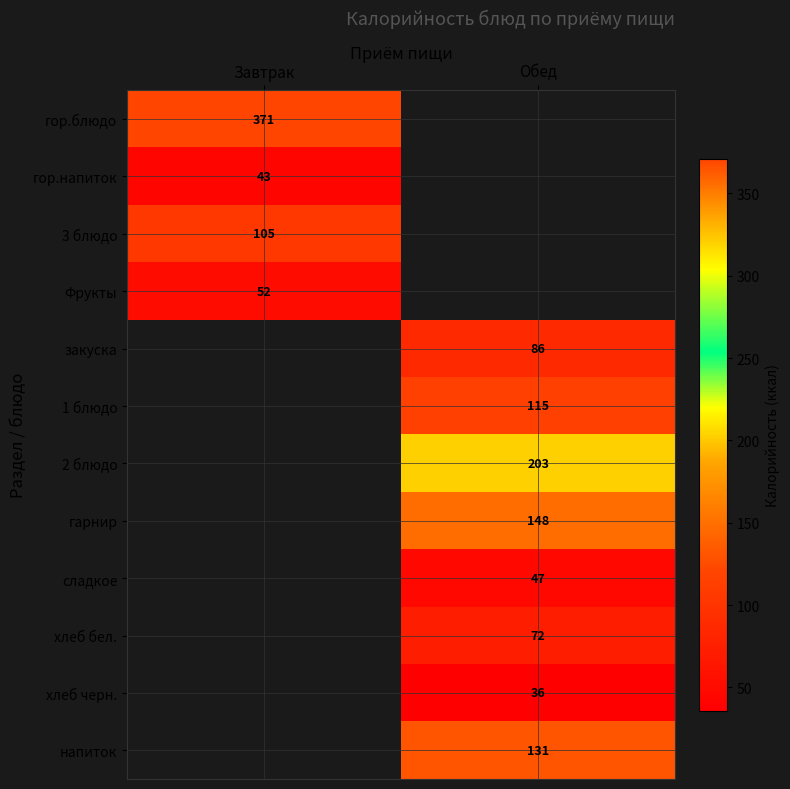

The 3 блюдо series shows 159 at Завтрак. True or false?

False